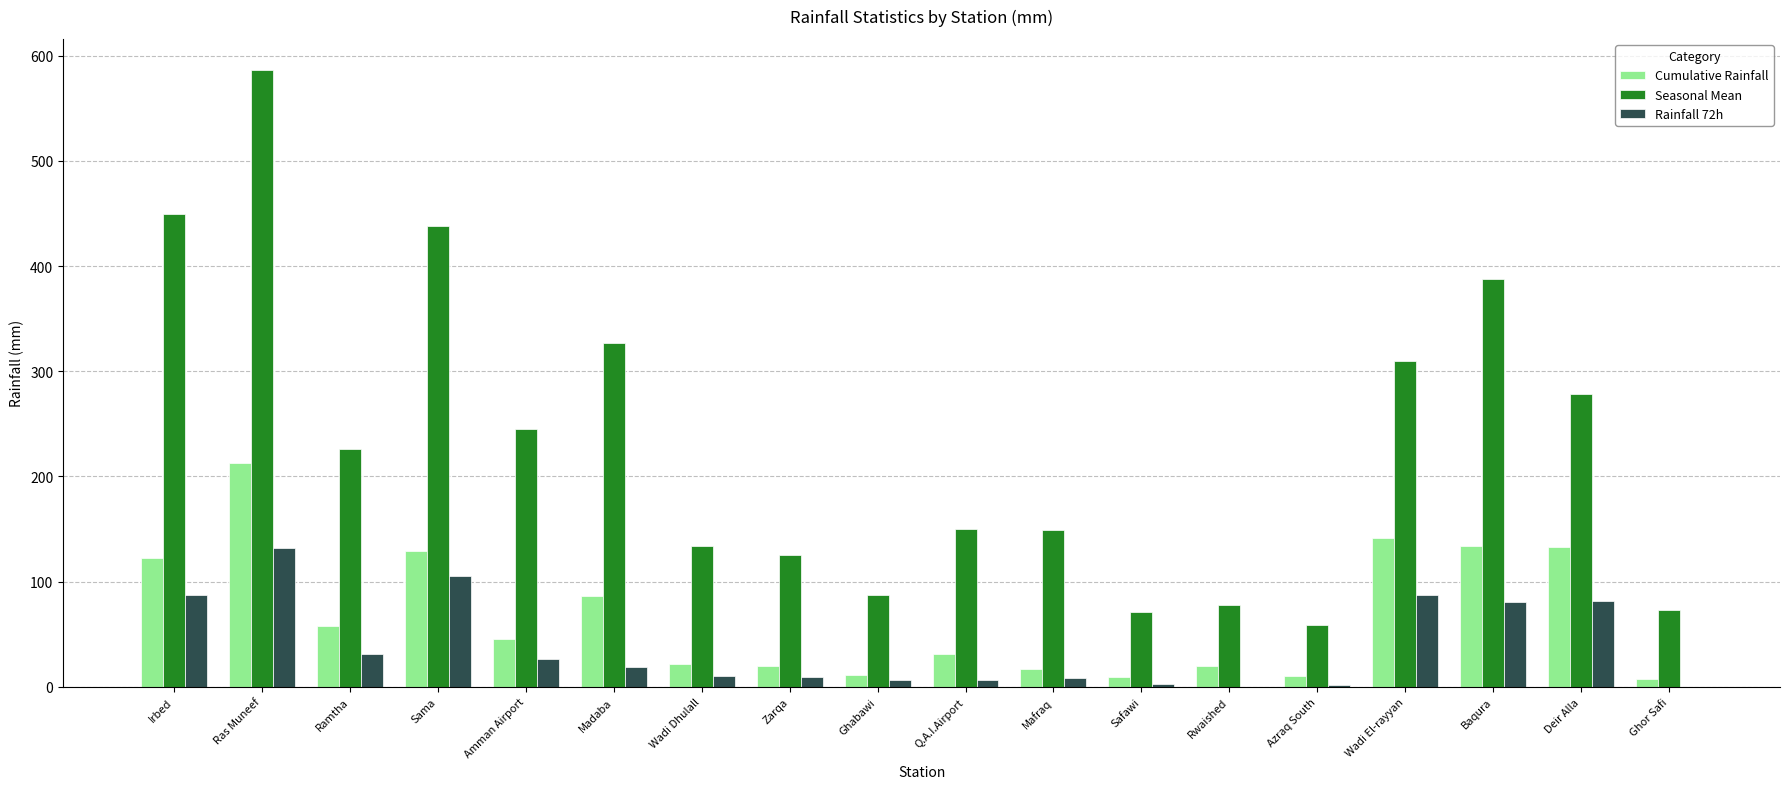

Between Mafraq and Safawi, which series saw the biggest shift?

Seasonal Mean